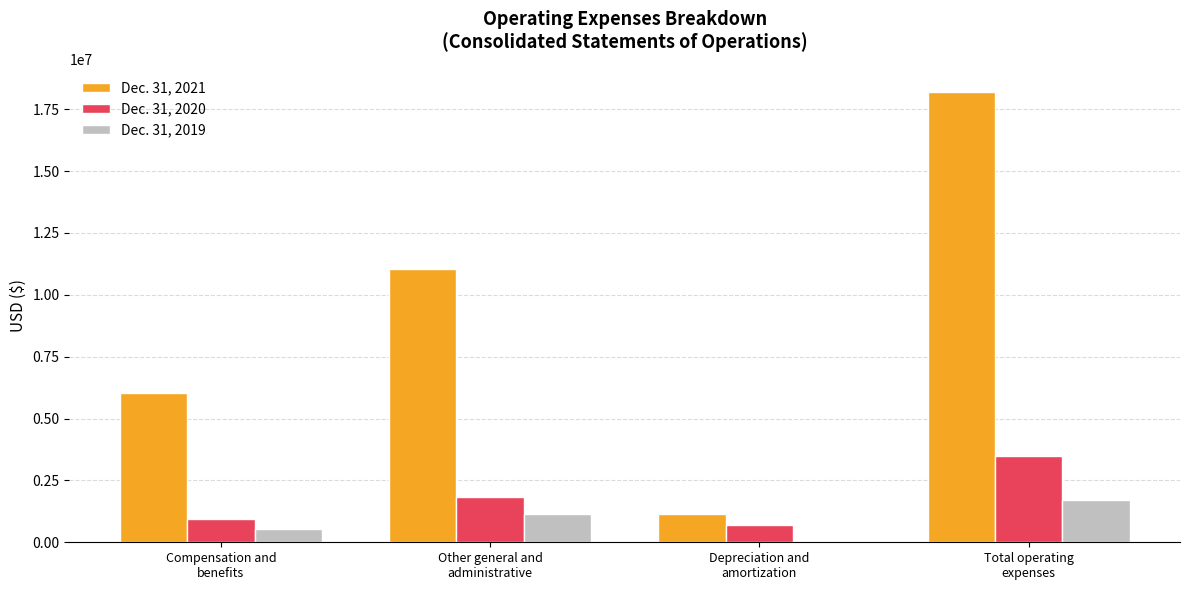

Reading left to right, extract all data points from this chart.

Dec. 31, 2021: 6030179	11031739	1150782	18212700
Dec. 31, 2020: 950641	1838708	716558	3505907
Dec. 31, 2019: 540516	1125351	22166	1688033